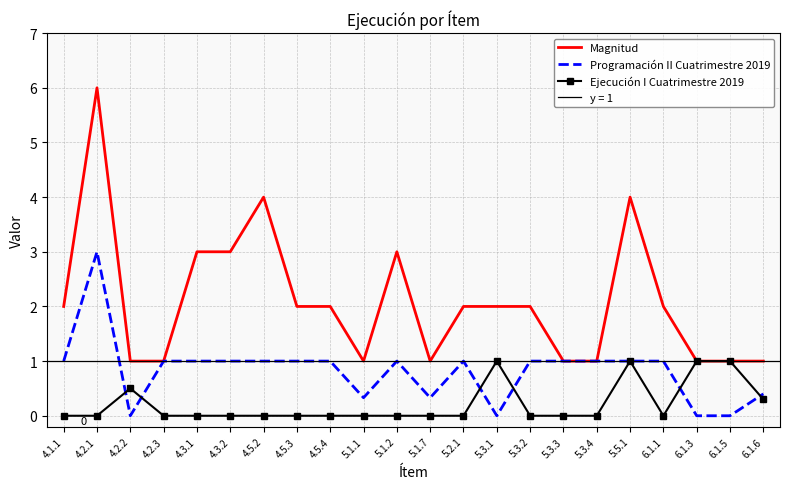

Rank the categories by Ejecución I Cuatrimestre 2019 value from highest to lowest.

5.3.1, 5.5.1, 6.1.3, 6.1.5, 4.2.2, 6.1.6, 4.1.1, 4.2.1, 4.2.3, 4.3.1, 4.3.2, 4.5.2, 4.5.3, 4.5.4, 5.1.1, 5.1.2, 5.1.7, 5.2.1, 5.3.2, 5.3.3, 5.3.4, 6.1.1